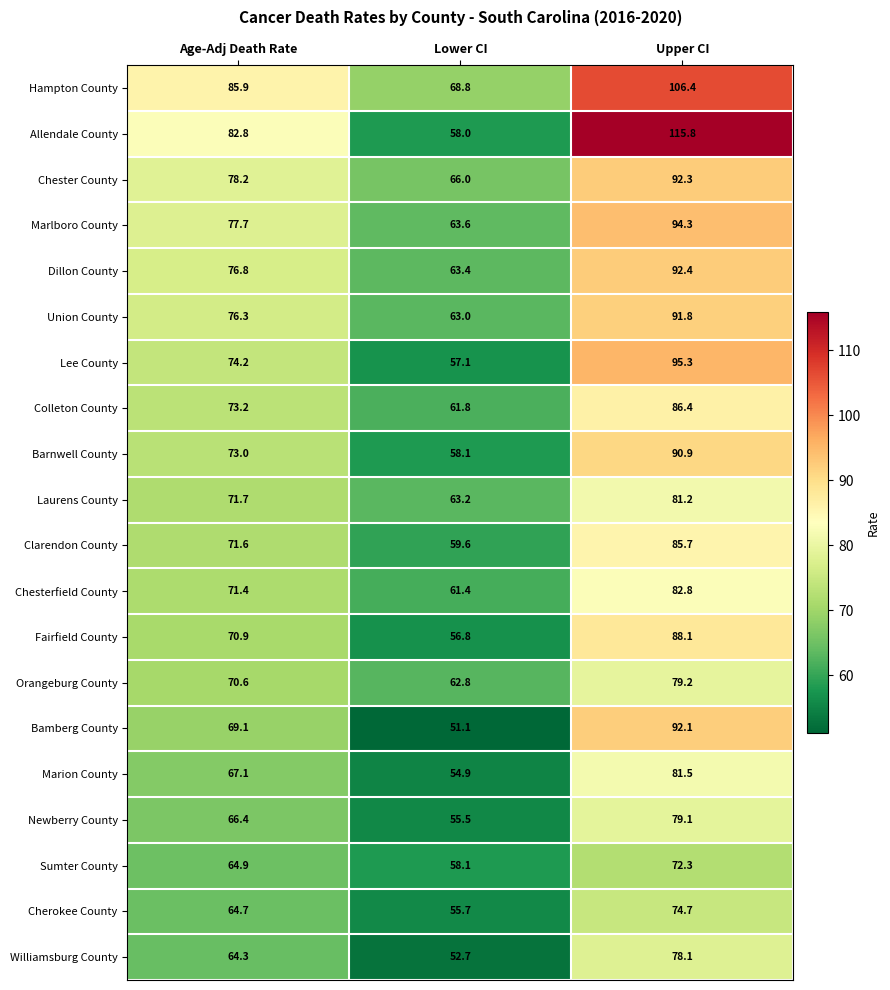

What is the difference between the Marlboro County values at Lower CI and Age-Adj Death Rate?

14.1